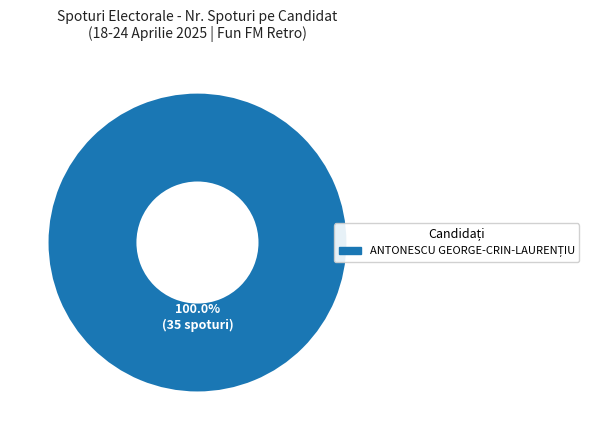

Is there a majority slice in this chart?

Yes